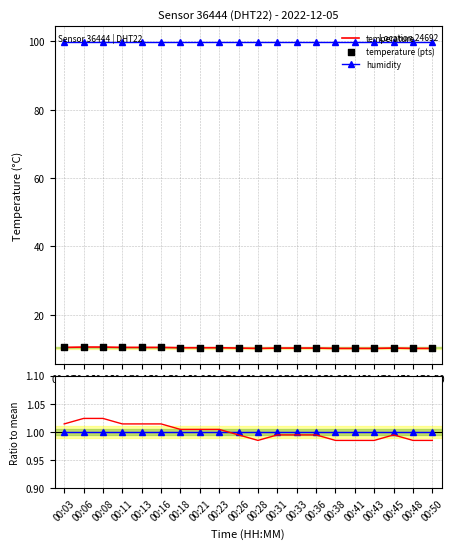

Is the value of temperature at 00:23 greater than the value of hum / mean_hum at 00:50?

Yes